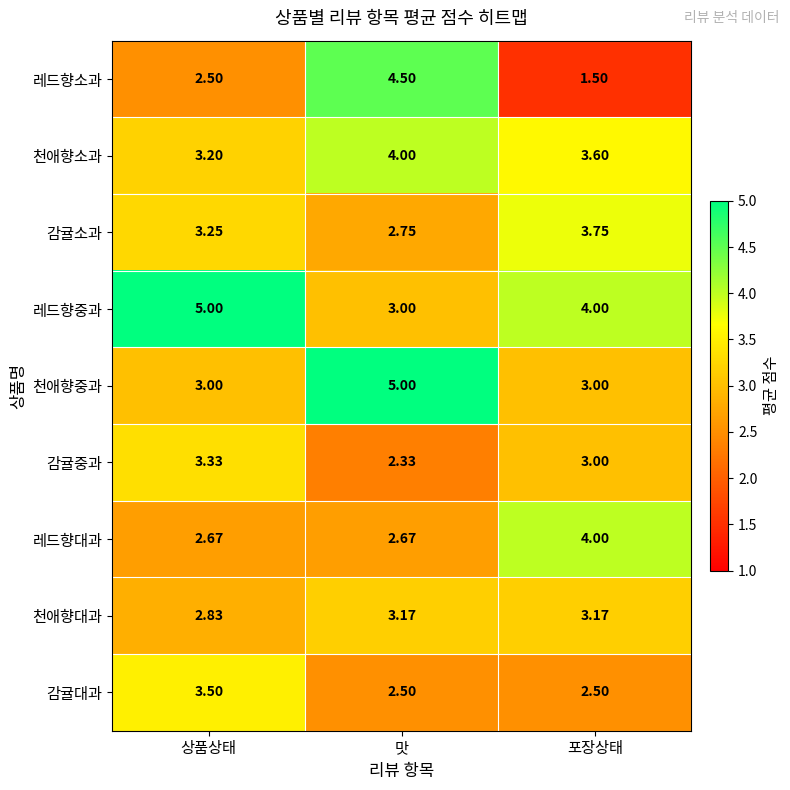

At which category is the sum across all series the highest?

맛